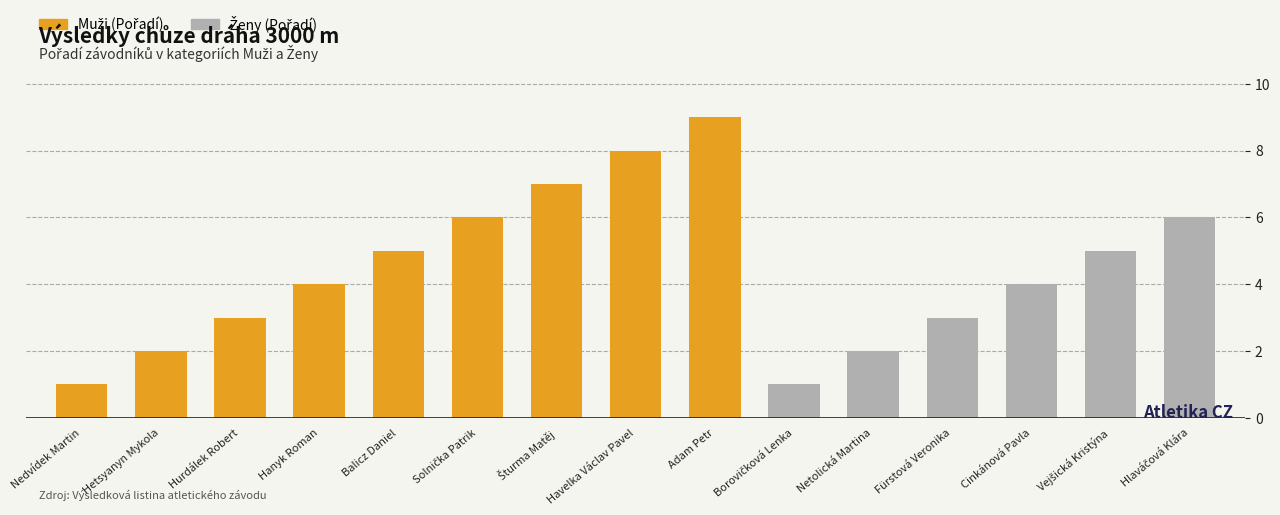

What is the total value across all series at Balicz Daniel?

5